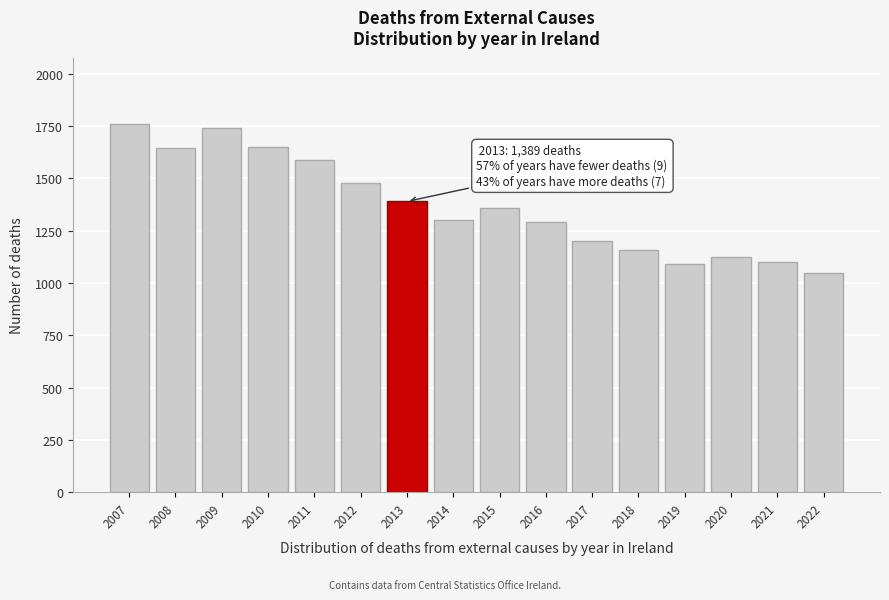

What is the sum of all values?

21898